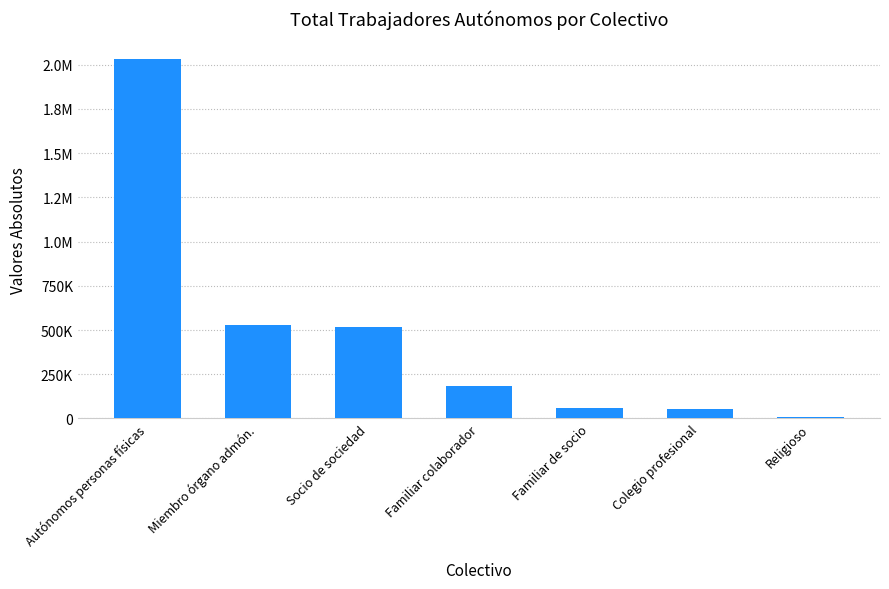

What is the label of the 3rd bar from the right?

Familiar de socio